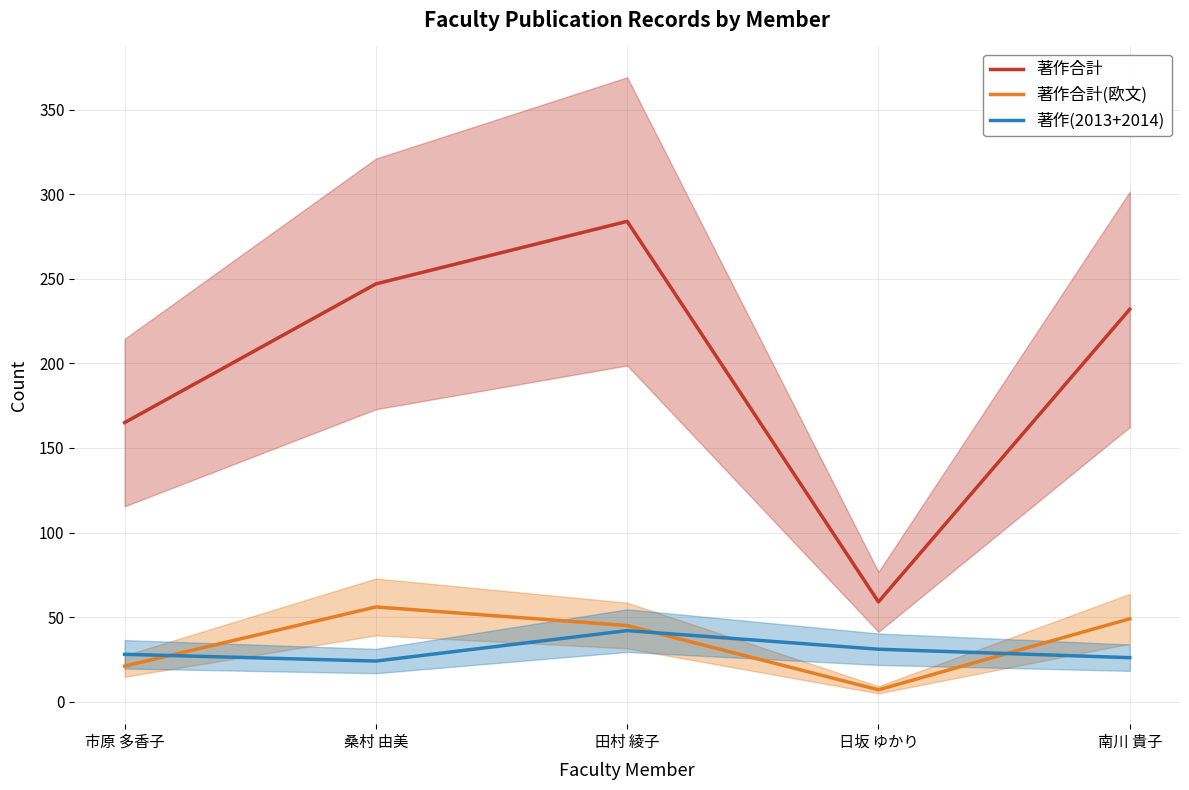

What is the difference between the 著作合計 values at 田村 綾子 and 南川 貴子?

52